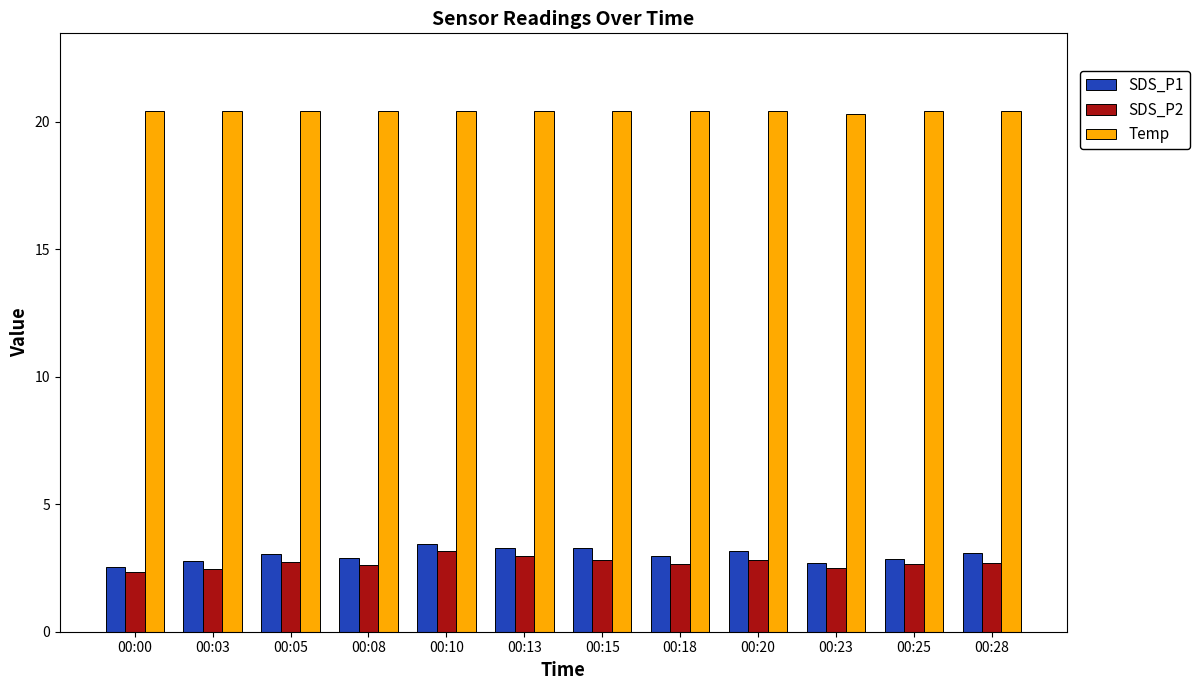

What is the total value across all series at 00:25?

25.9